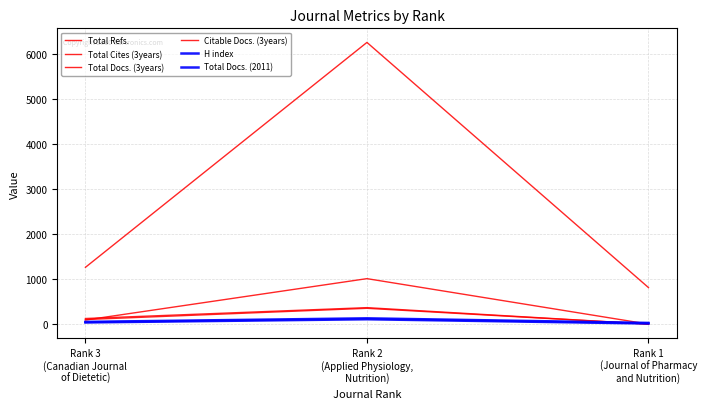

Does the chart display data point markers on the line(s)?

No